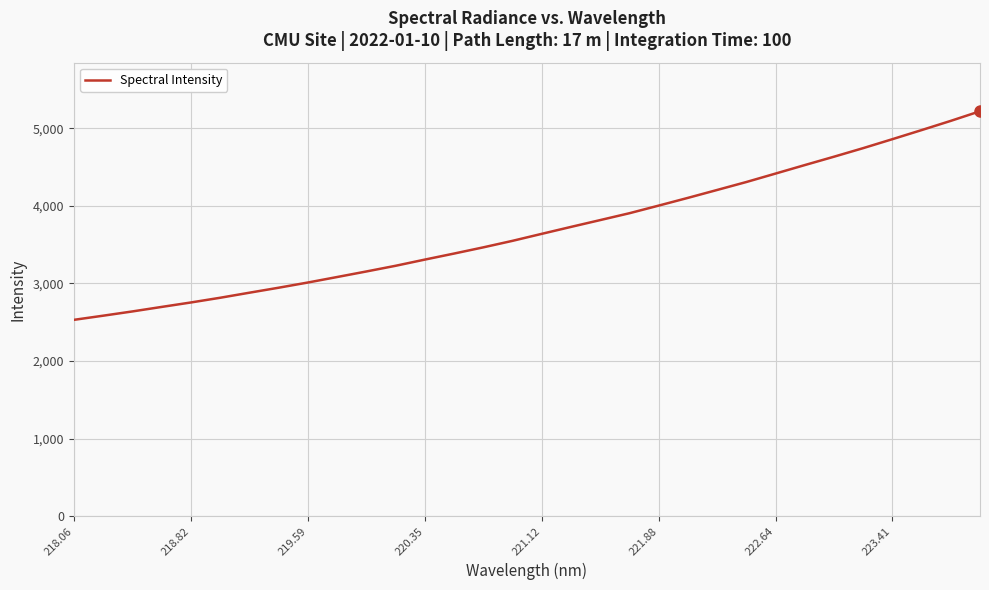

What is the maximum value shown in the chart?

5220.2